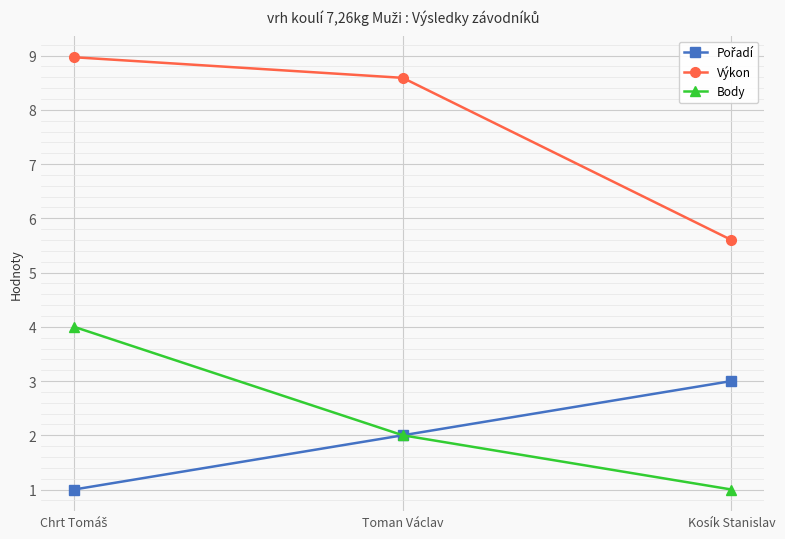

The value of Body at Toman Václav is 2.0. True or false?

True